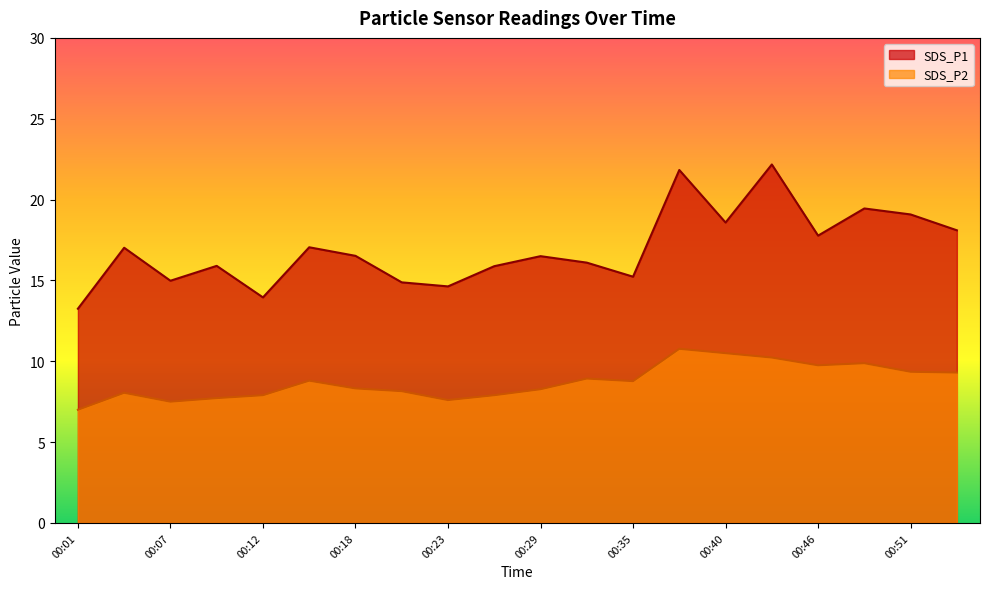

Is it true that SDS_P2 equals 5.3 at 00:54?

False